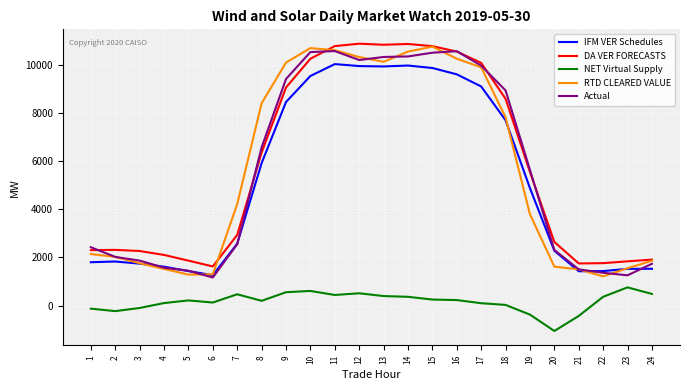

What is the approximate value of Actual at 9?

9426.2